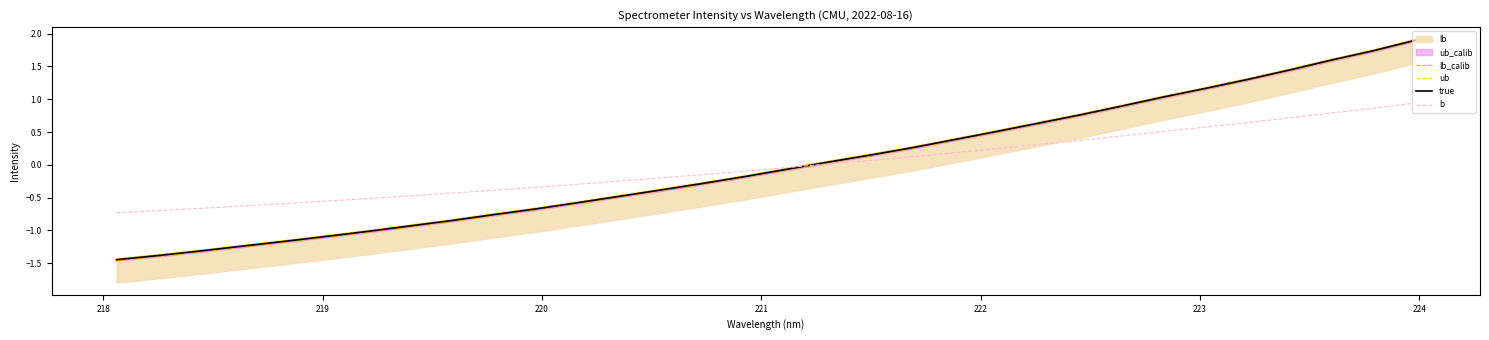

What is the maximum value for true?

1.9